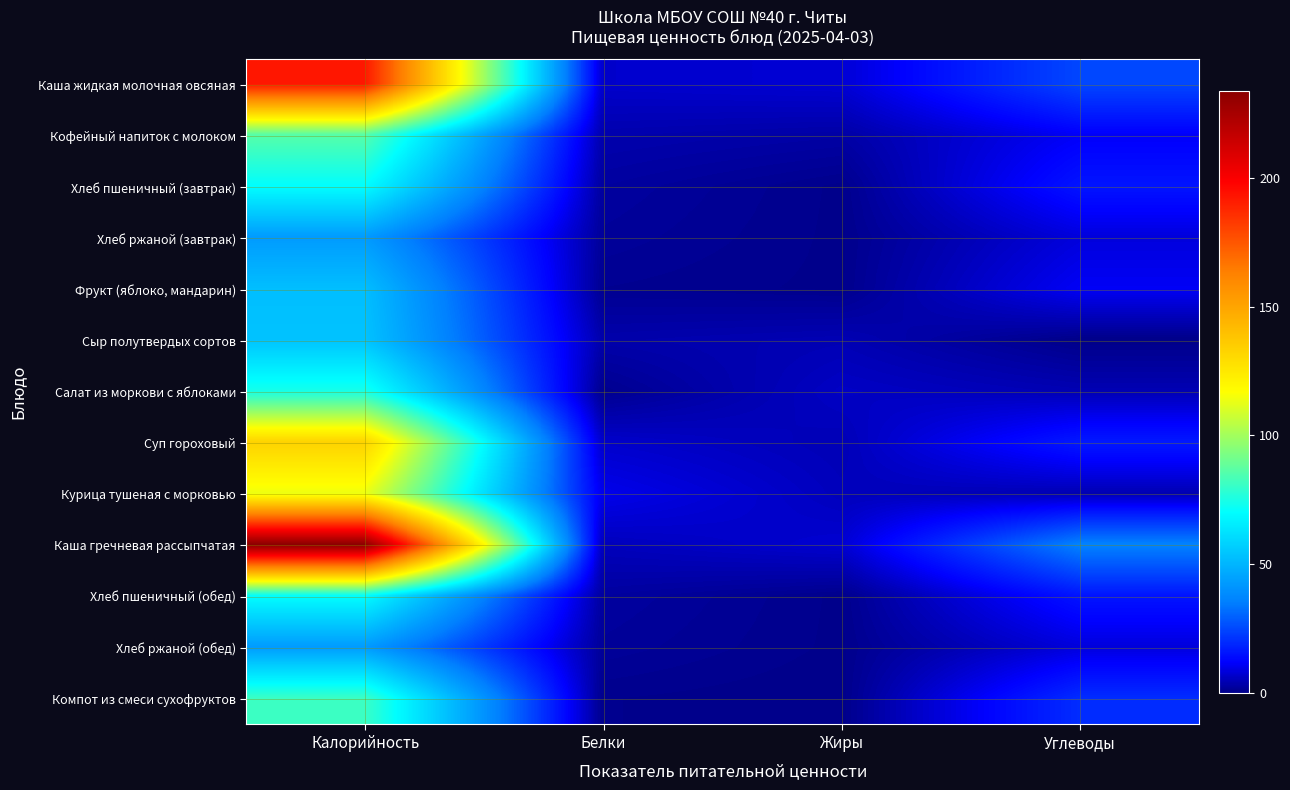

Reading left to right, list all the values displayed in this chart.

Каша жидкая молочная овсяная: Калорийность=192.6	Белки=6.8	Жиры=7.6	Углеводы=24.7
Кофейный напиток с молоком: Калорийность=86.0	Белки=3.8	Жиры=2.9	Углеводы=11.3
Хлеб пшеничный (завтрак): Калорийность=70.3	Белки=2.3	Жиры=0.3	Углеводы=15.4
Хлеб ржаной (завтрак): Калорийность=42.7	Белки=1.7	Жиры=0.3	Углеводы=8.4
Фрукт (яблоко, мандарин): Калорийность=52.5	Белки=0.9	Жиры=0.3	Углеводы=11.1
Сыр полутвердых сортов: Калорийность=53.8	Белки=3.5	Жиры=4.4	Углеводы=0.0
Салат из моркови с яблоками: Калорийность=74.2	Белки=0.6	Жиры=6.1	Углеводы=4.3
Суп гороховый: Калорийность=133.1	Белки=6.7	Жиры=4.6	Углеводы=16.3
Курица тушеная с морковью: Калорийность=113.8	Белки=10.0	Жиры=5.2	Углеводы=4.3
Каша гречневая рассыпчатая: Калорийность=233.7	Белки=5.2	Жиры=7.3	Углеводы=36.0
Хлеб пшеничный (обед): Калорийность=70.3	Белки=2.3	Жиры=0.3	Углеводы=15.4
Хлеб ржаной (обед): Калорийность=42.7	Белки=1.7	Жиры=0.3	Углеводы=8.4
Компот из смеси сухофруктов: Калорийность=81.0	Белки=0.5	Жиры=0.0	Углеводы=19.8